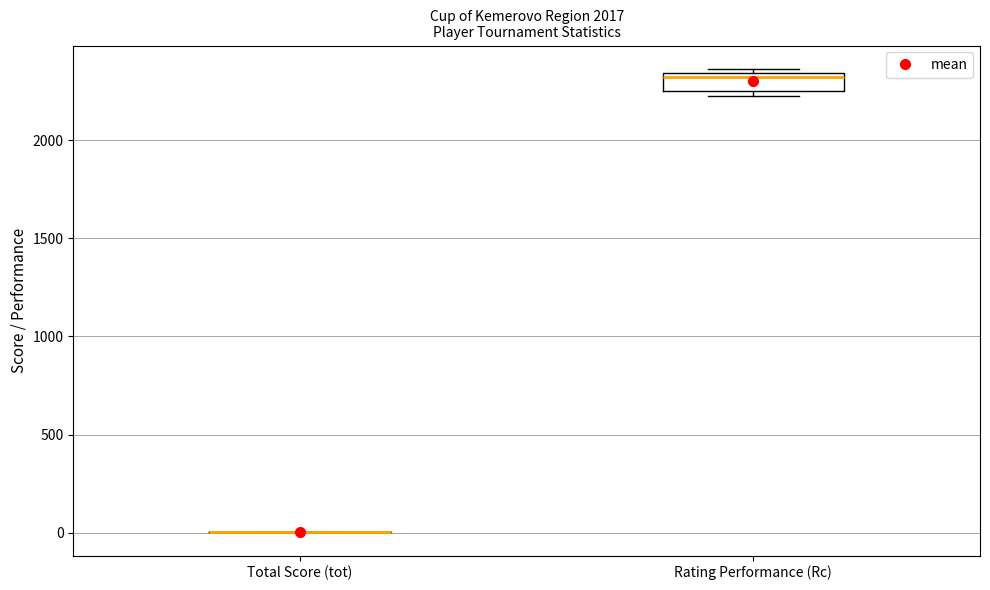

Reading left to right, read every box against the y-axis: the position of its median line, the range the box covers, and the ends of its whiskers. The values are not printed on the chart, so give them approximately, as read against the axis.

Total Score (tot): box collapsed to a line at 0, whiskers 0 to 0
Rating Performance (Rc): median 2300, box 2250 to 2350, whiskers 2250 (just below the box's lower edge) to 2350 (just above the box's upper edge)